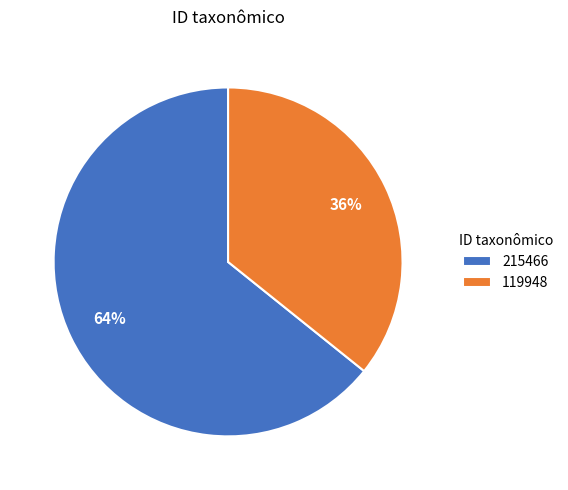

Is 215466 the majority of the pie?

Yes